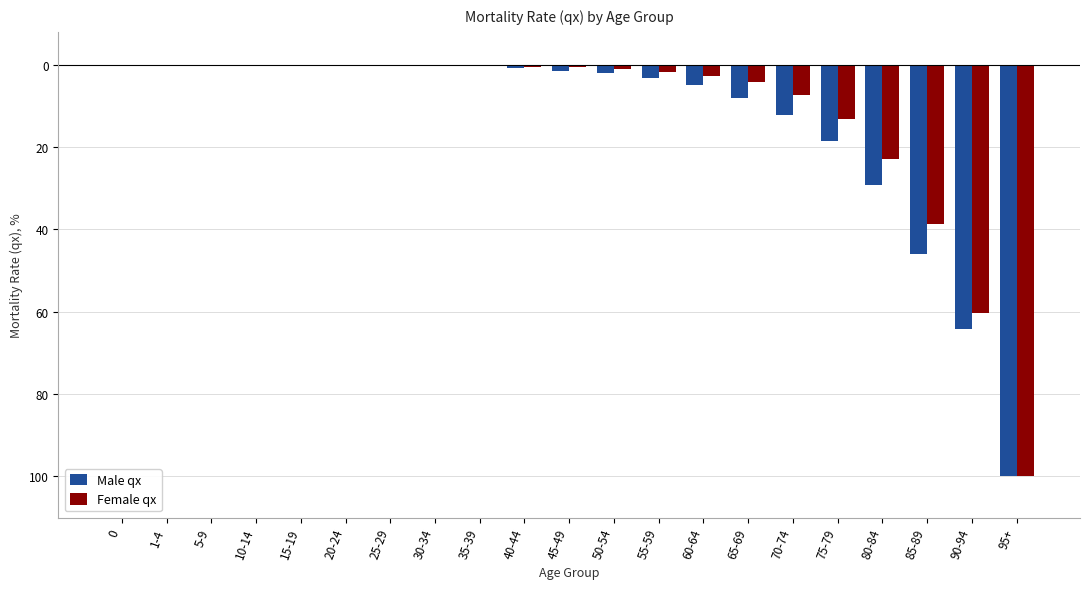

List the labels in order of Male qx value, largest first.

5-9, 10-14, 1-4, 20-24, 15-19, 0, 25-29, 30-34, 35-39, 40-44, 45-49, 50-54, 55-59, 60-64, 65-69, 70-74, 75-79, 80-84, 85-89, 90-94, 95+